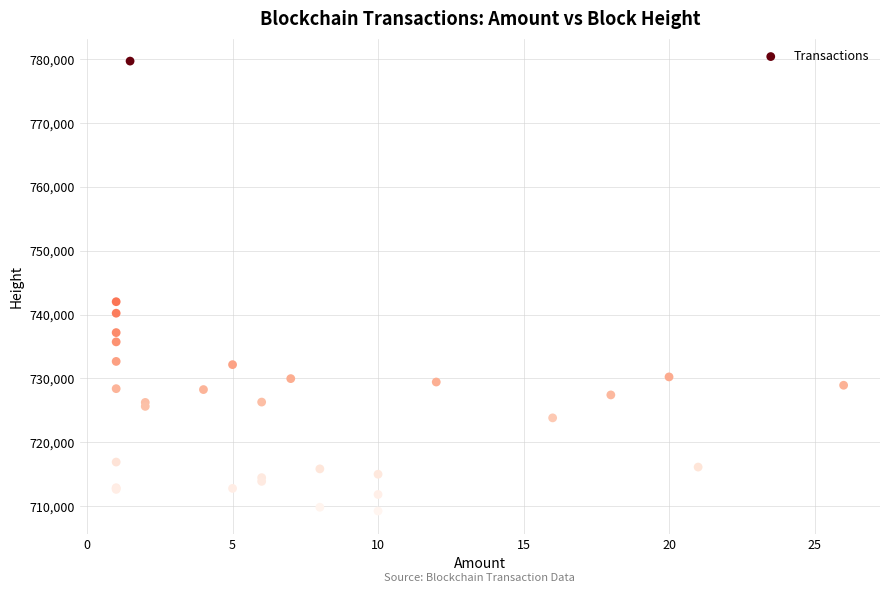

What Y value in the scatter plot is closest to 744467?

742017